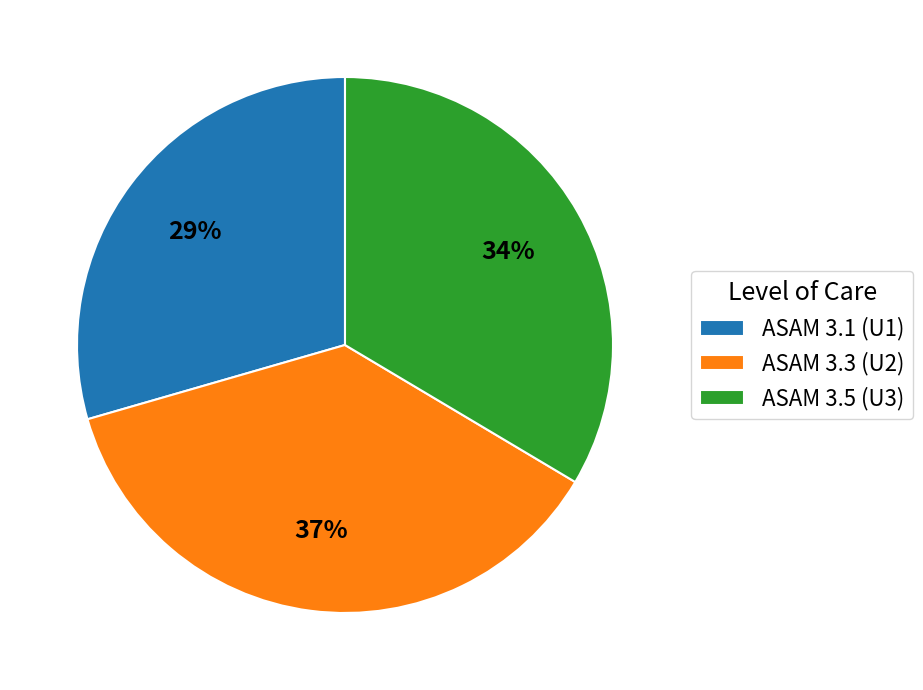

Which has a higher value, ASAM 3.1 (U1) or ASAM 3.3 (U2)?

ASAM 3.3 (U2)